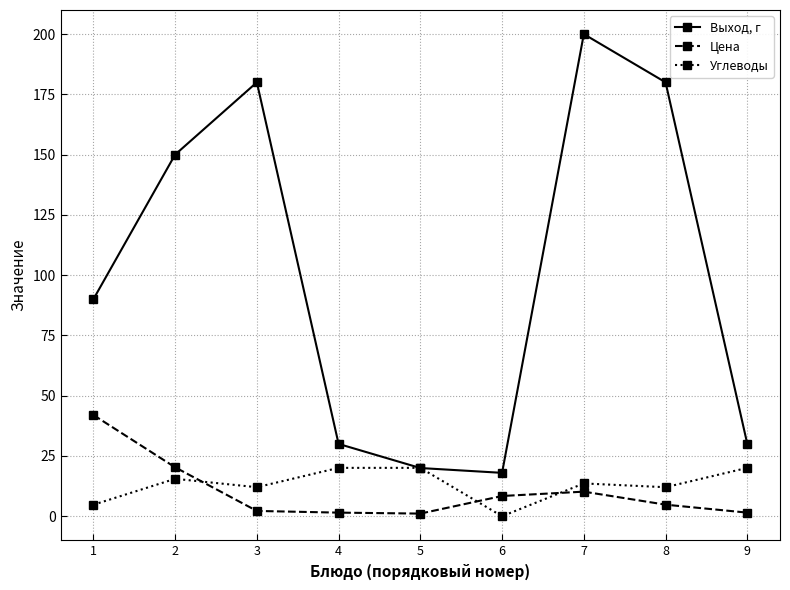

The Углеводы series shows 23.2 at 7. True or false?

False